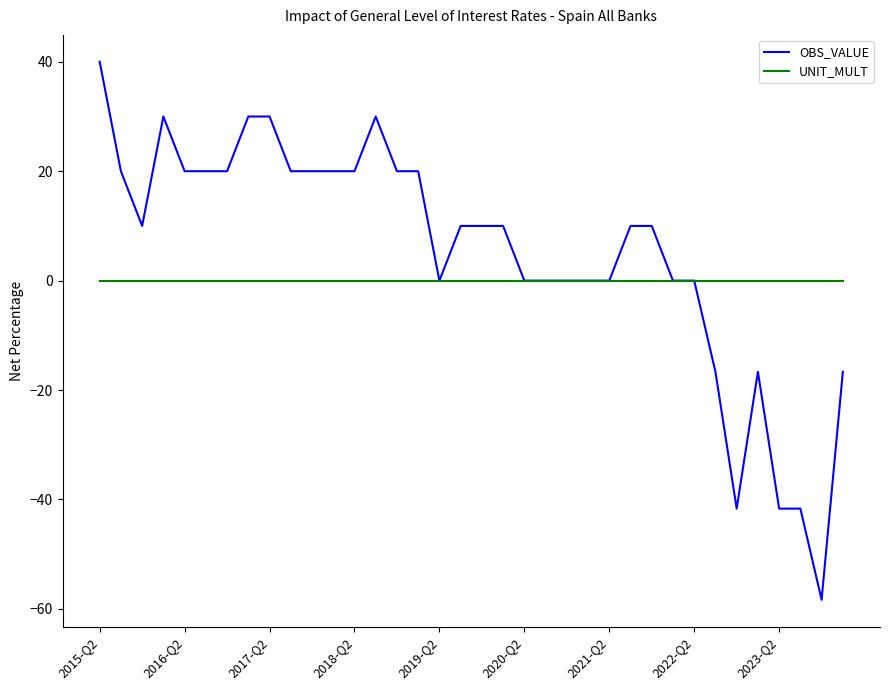

Which series has the largest total across all categories?

OBS_VALUE